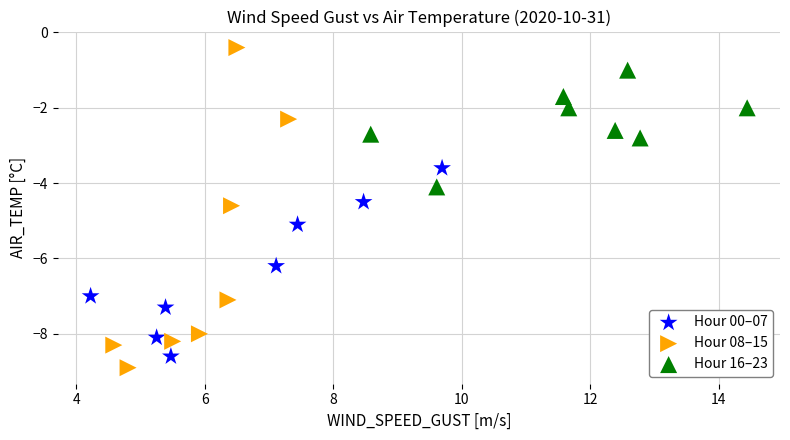

Which series reaches the minimum Y coordinate?

Hour 08–15